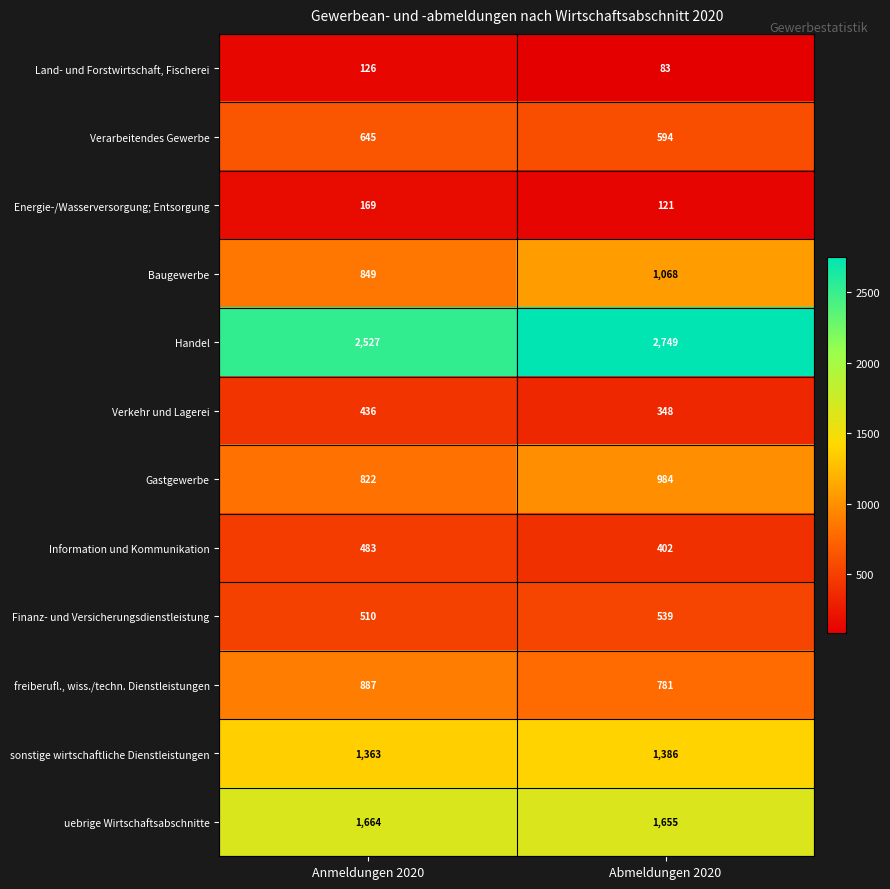

What is the difference between the maximum and minimum values in the freiberufl., wiss./techn. Dienstleistungen series?

106